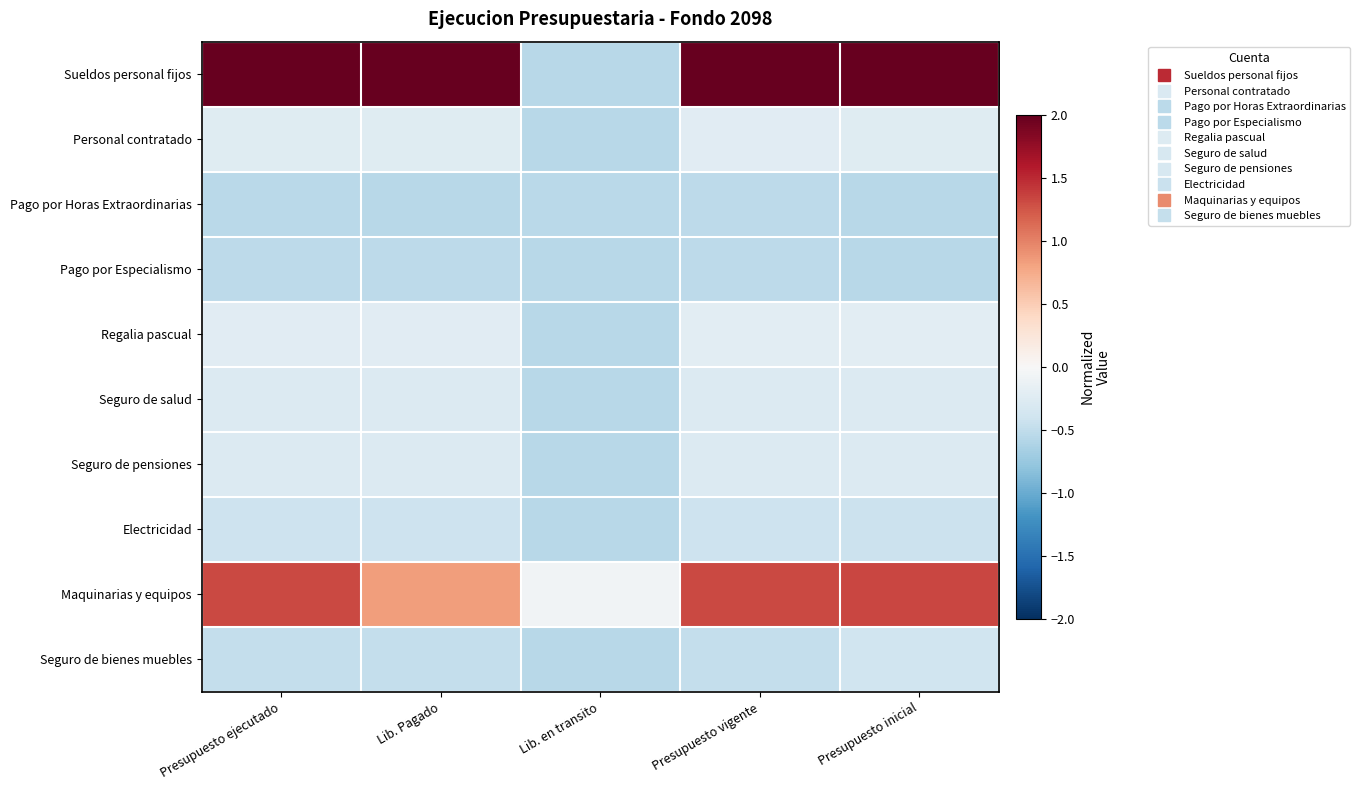

Which category has the lowest value across all series?

Lib. Pagado